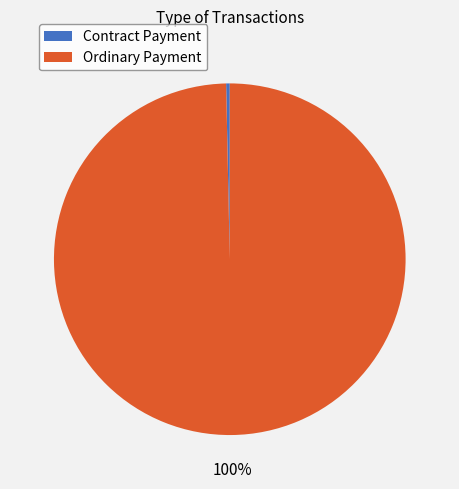

The Ordinary Payment slice represents 100% of the pie. True or false?

True